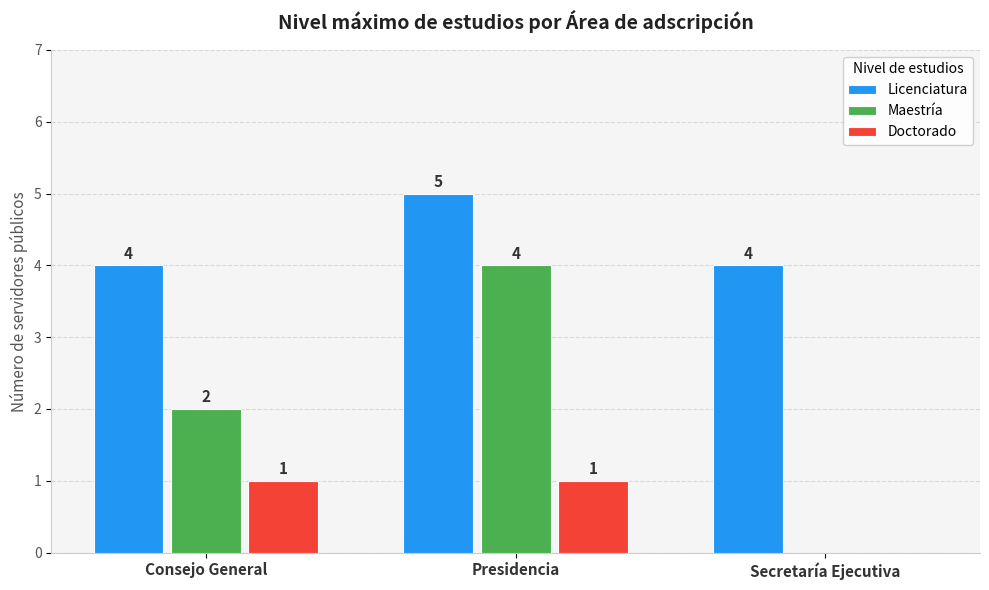

Between Presidencia and Secretaría Ejecutiva, which series saw the biggest shift?

Maestría